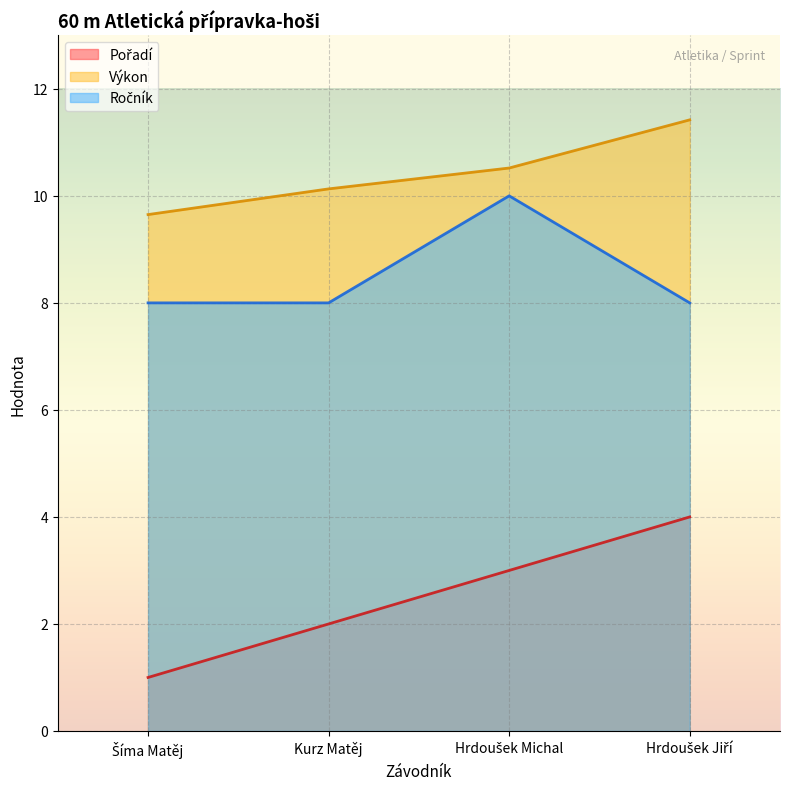

What is the highest value of the Ročník series?

10.0